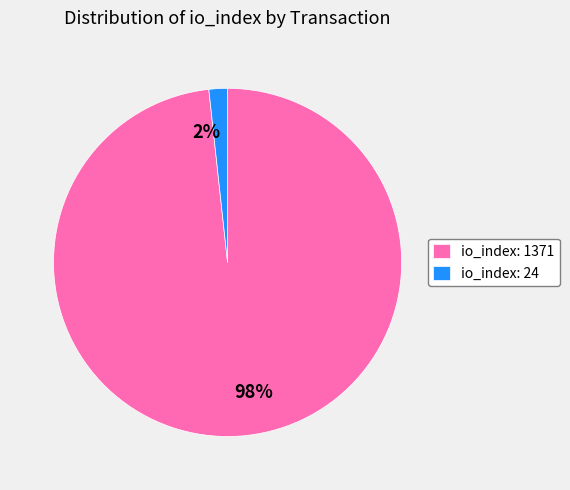

Which slice is the smallest?

io_index: 24